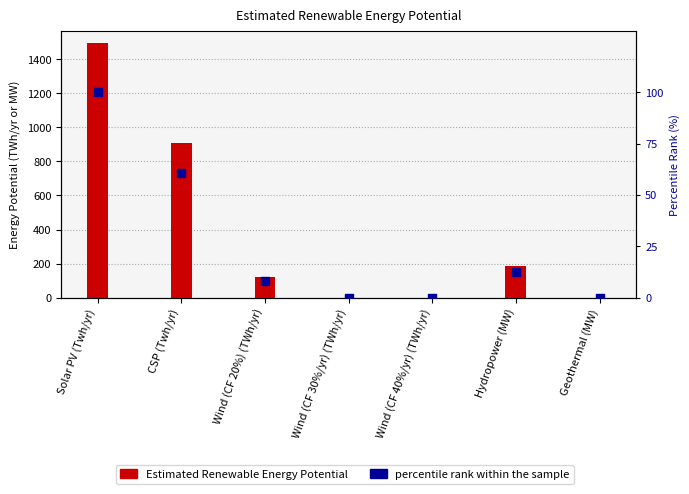

At how many categories does at least one series exceed 416?

2